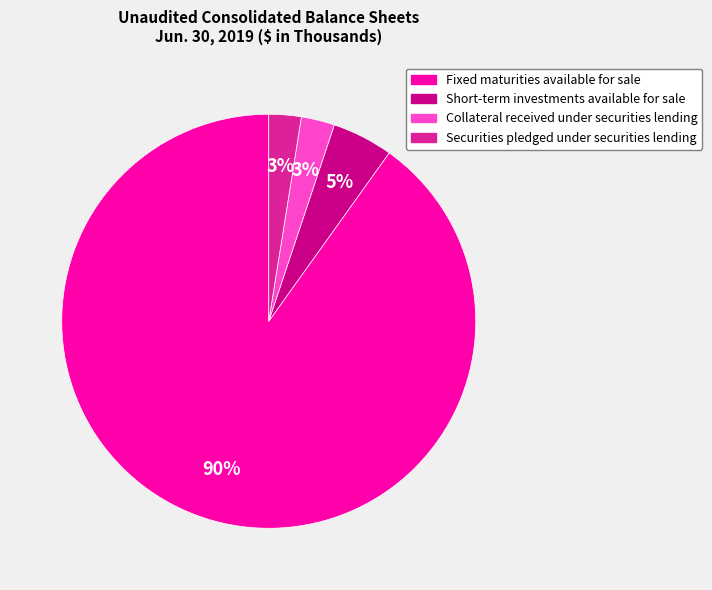

To the nearest percent, what is the average slice percentage?

25%